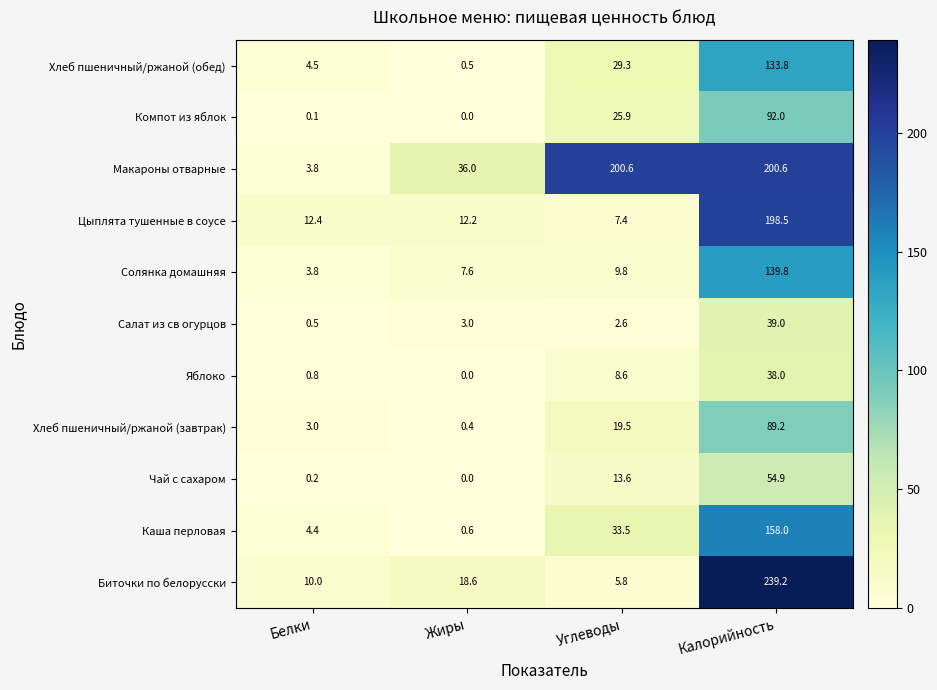

Which series has the largest range (max minus min)?

Биточки по белорусски